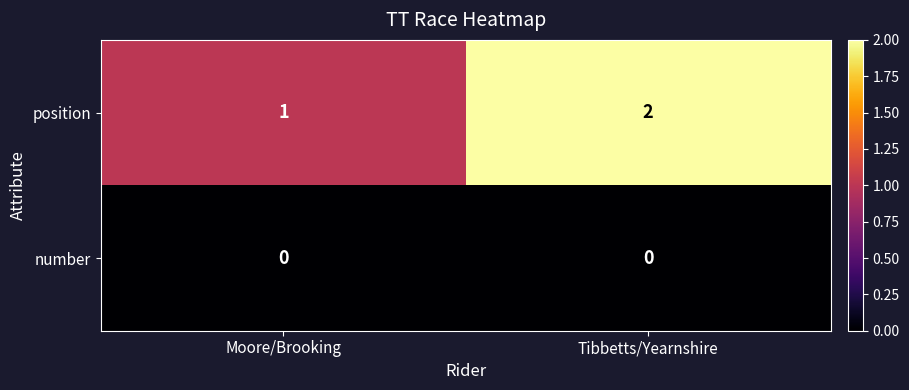

Reading right to left, list all the values displayed in this chart.

position: 2	1
number: 0	0